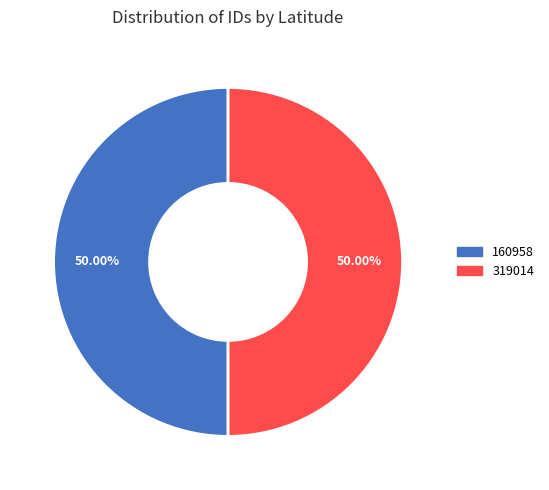

What is the ratio of the value at 319014 to the value at 160958?

1.0